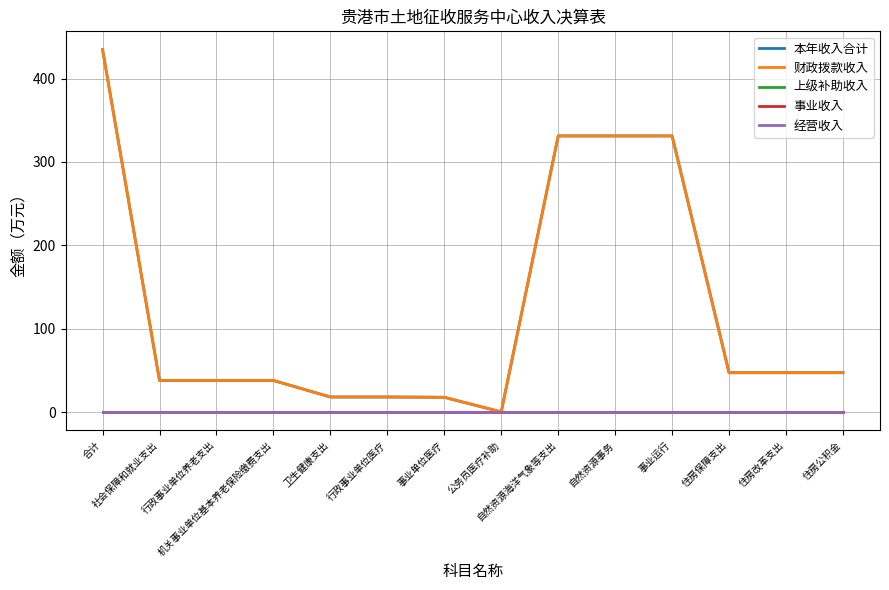

Is this an area chart (filled region under the line)?

No